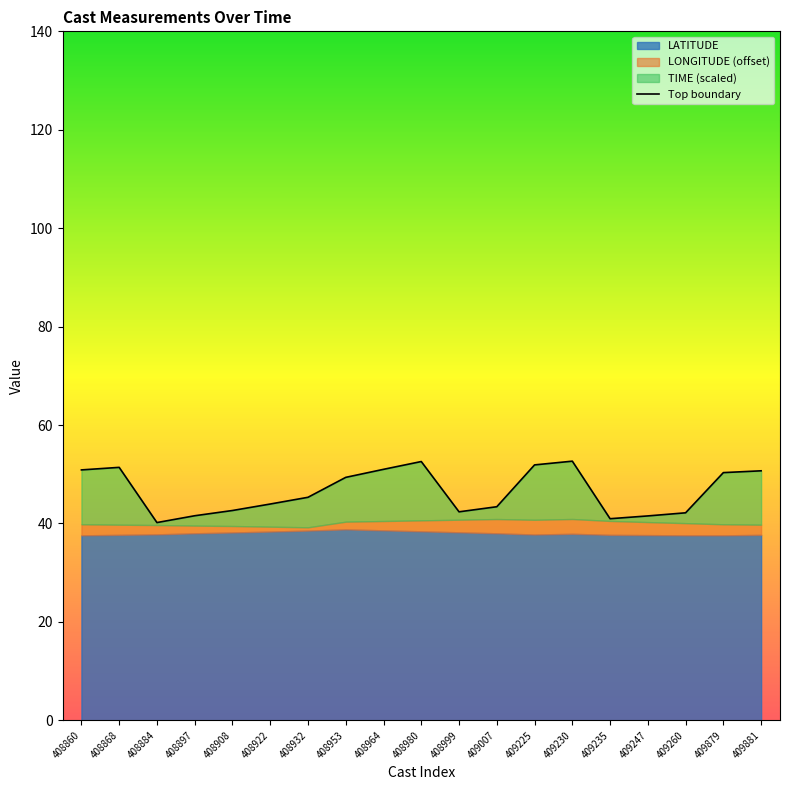

Is it true that the value at 408922 is 43.9?

True